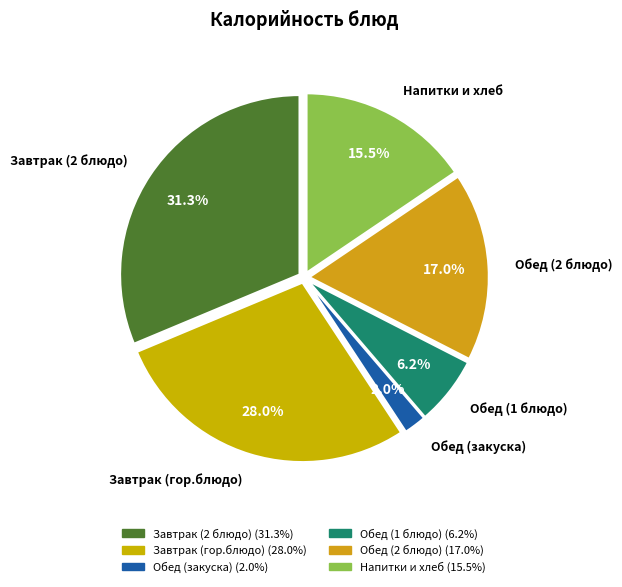

How many slices are in this pie chart?

6